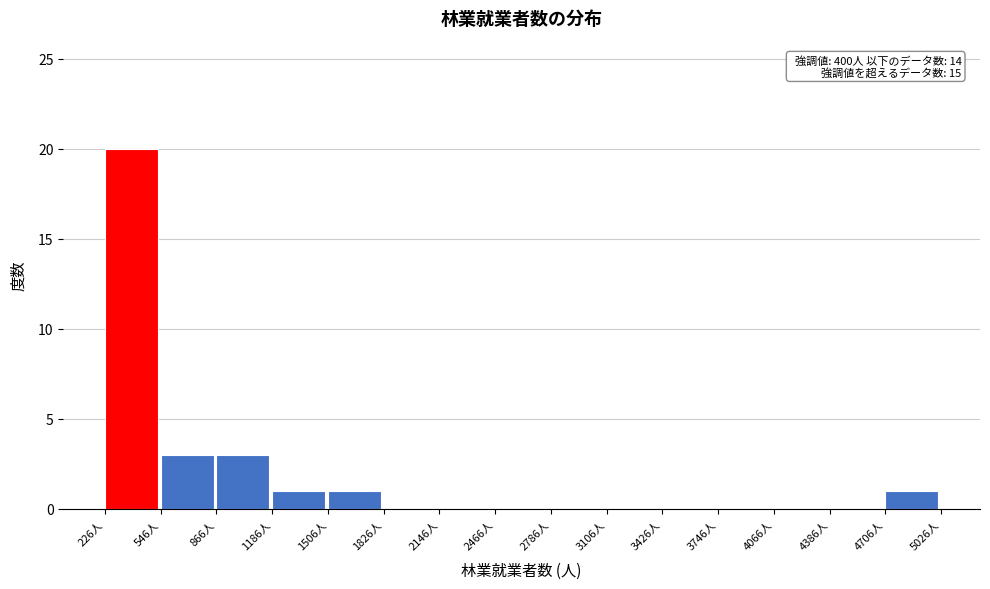

Over which range of the x-axis is the bar tallest?

250 to 550